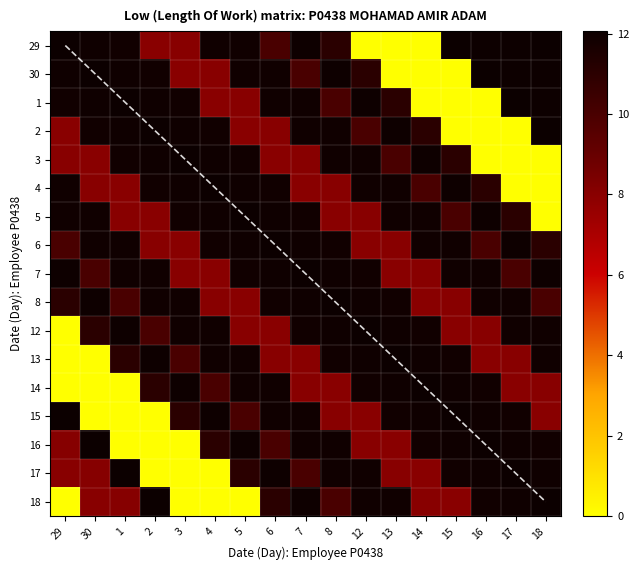

At which label does 12 reach its minimum?

29